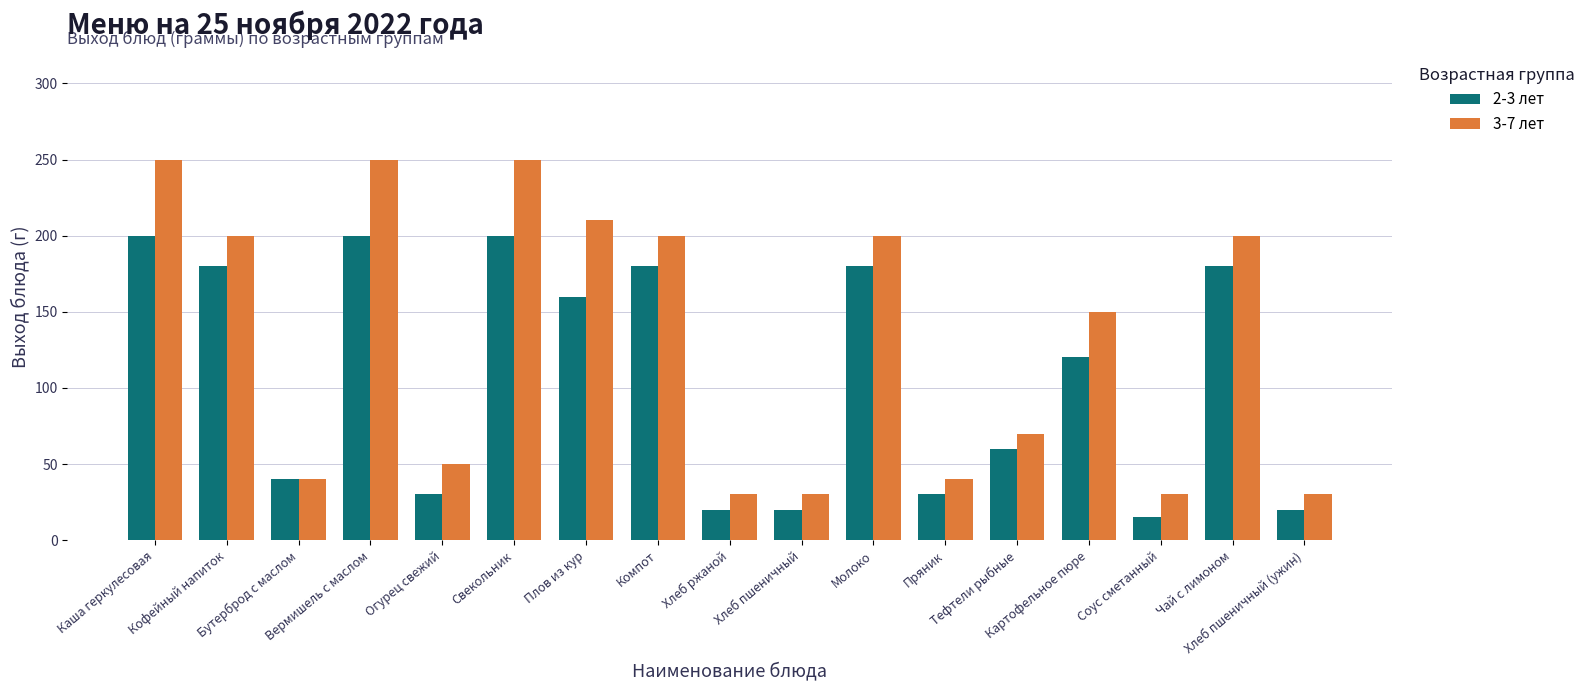

Is it true that 3-7 лет equals 250 at Свекольник?

True